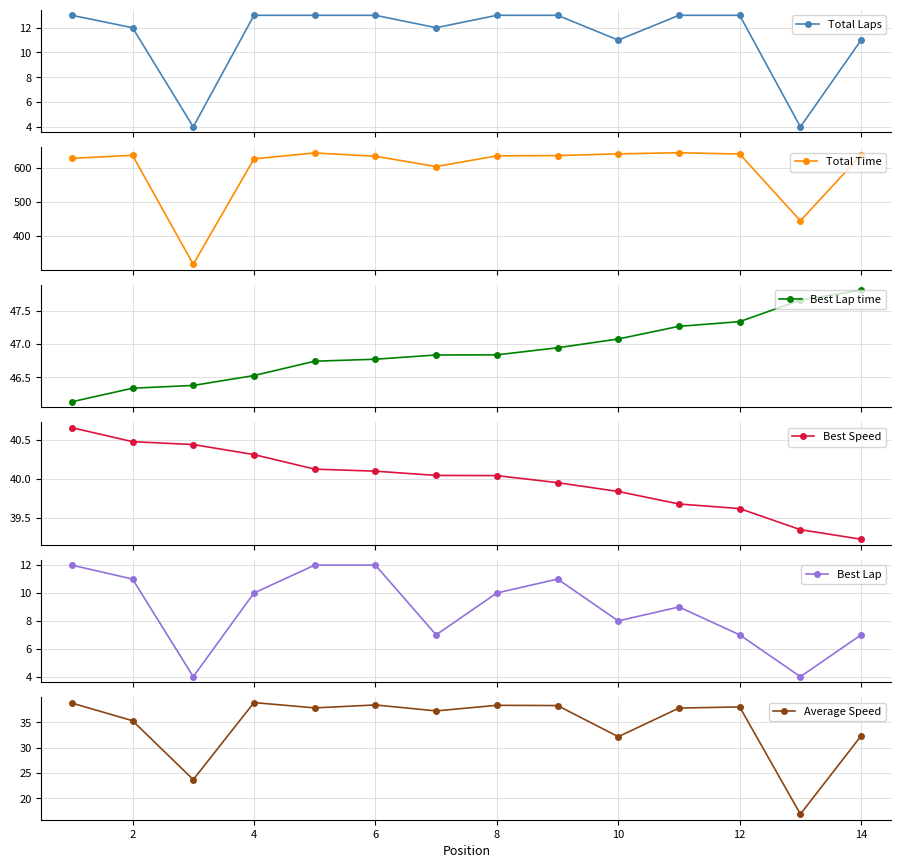

True or false: Best Speed and Total Time intersect in this chart.

False